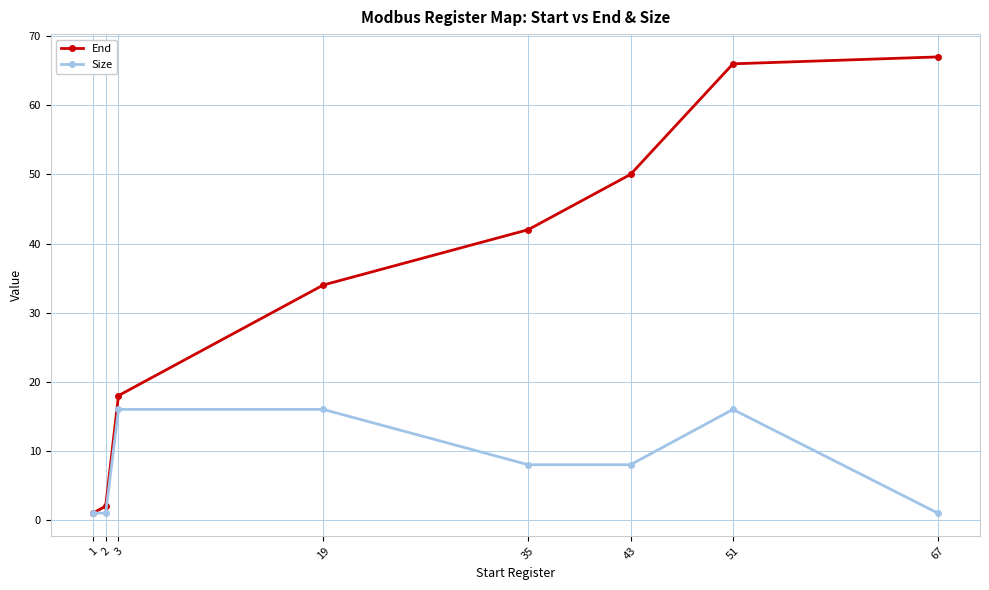

Which category has the highest value across all series?

67